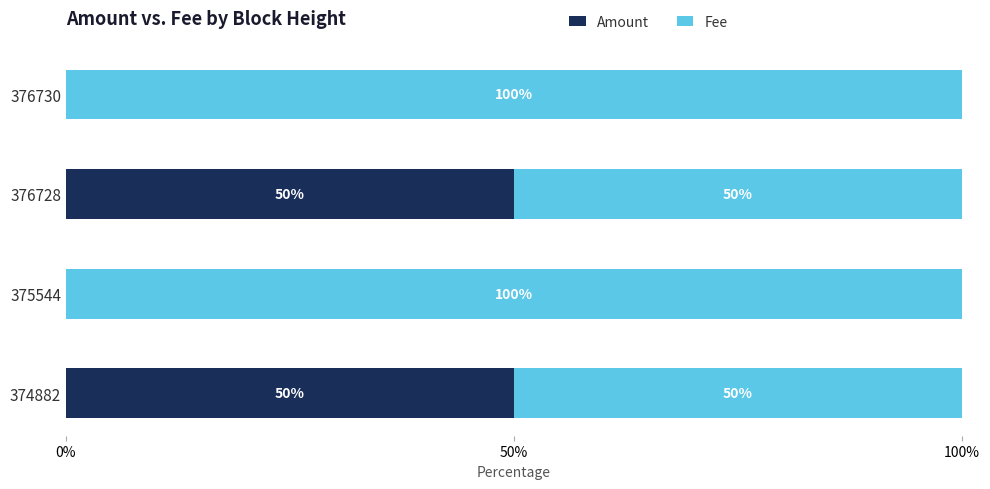

What is the total value across all series at 374882?

100